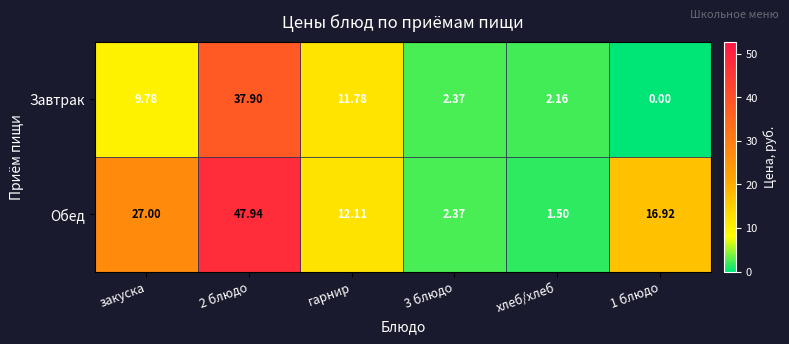

Is the value of Обед at гарнир greater than the value of Завтрак at 1 блюдо?

Yes